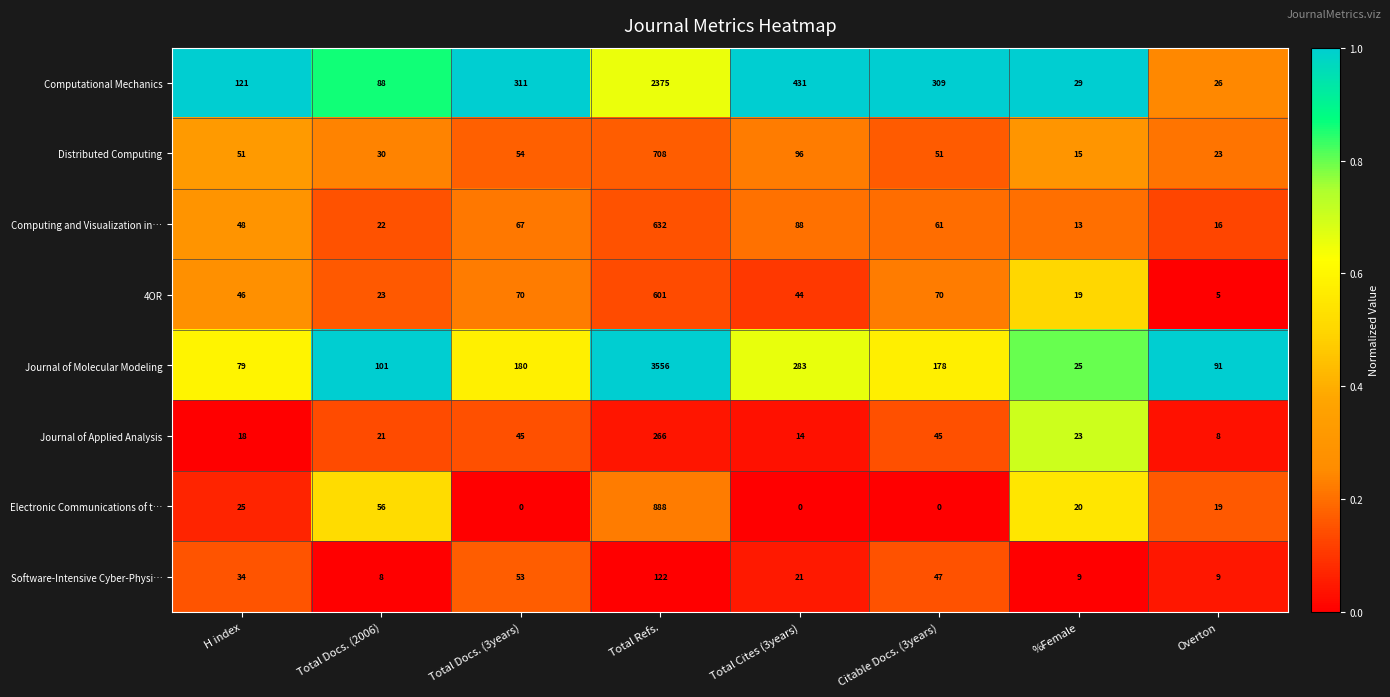

At which category is the sum across all series the highest?

Total Refs.